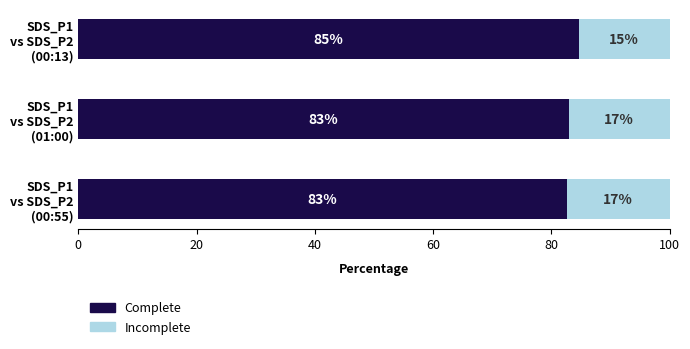

What are all the series names shown in the legend?

Complete, Incomplete